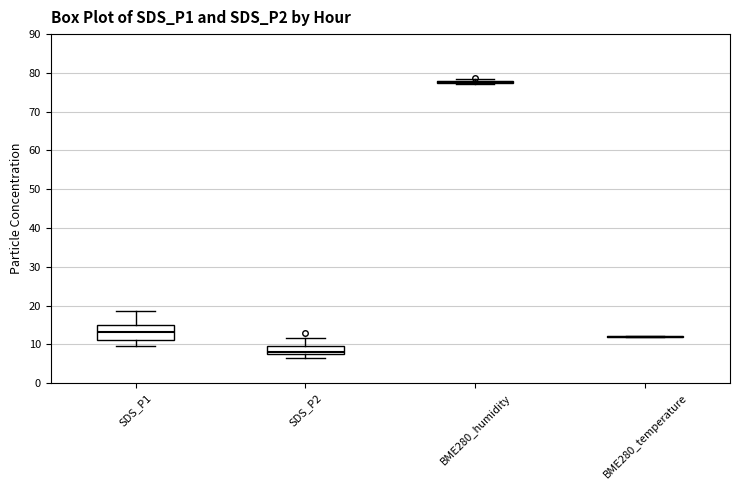

Reading left to right, transcribe this box plot: for each box, give where its median line is, the range the box spans, and where its two whiskers end, as read against the y-axis. The values are not printed on the chart, so give them approximately, as read against the axis.

SDS_P1: median 13, box 11 to 15, whiskers 10 to 19
SDS_P2: median 8, box 7 to 9, whiskers 6 to 12
BME280_humidity: box collapsed to a line at 78, whiskers 77 to 78
BME280_temperature: box collapsed to a line at 12, whiskers 12 to 12